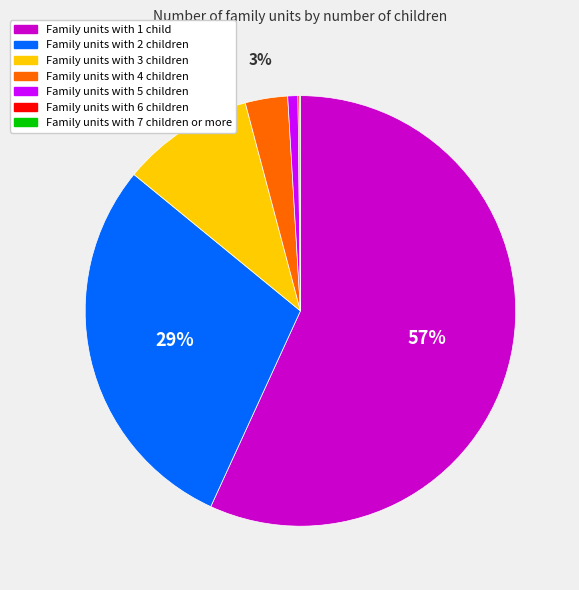

Is there a majority slice in this chart?

Yes